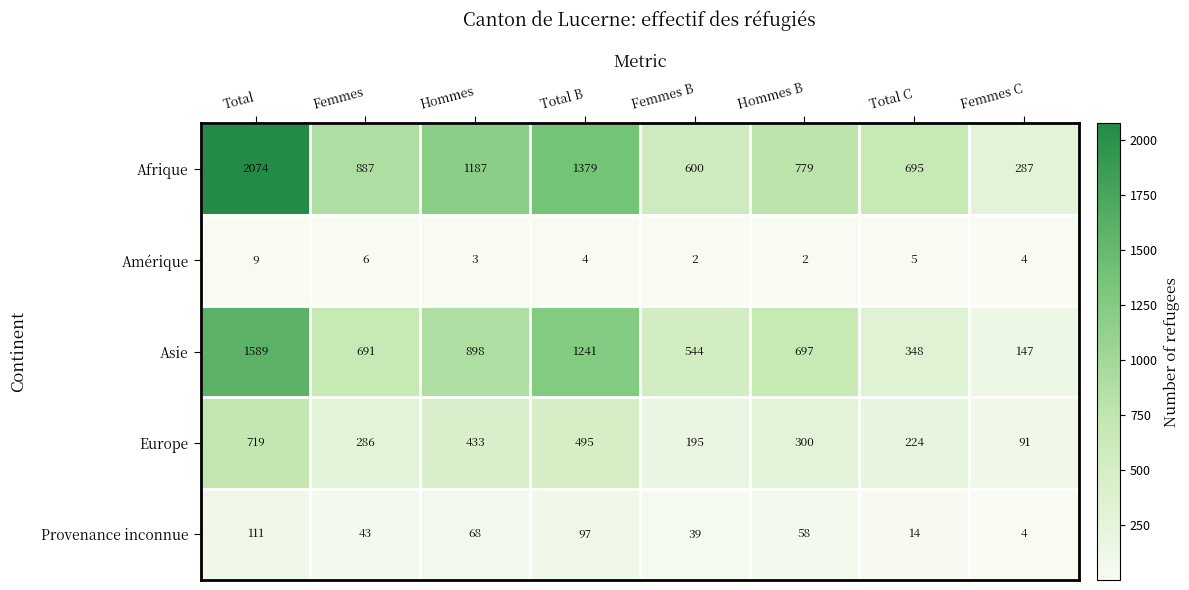

What is the difference between the highest and lowest values at Total B?

1375